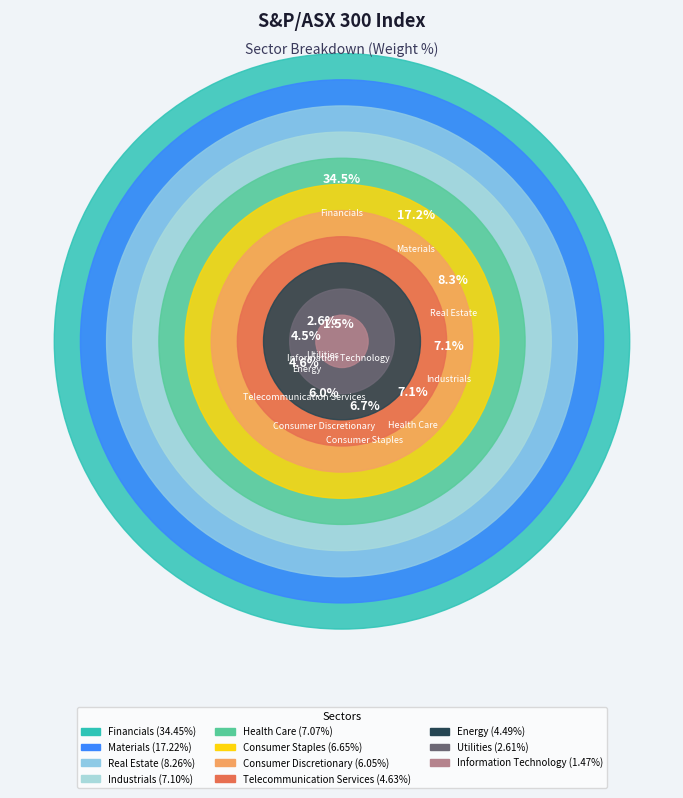

Which has a higher value, Industrials or Consumer Discretionary?

Industrials